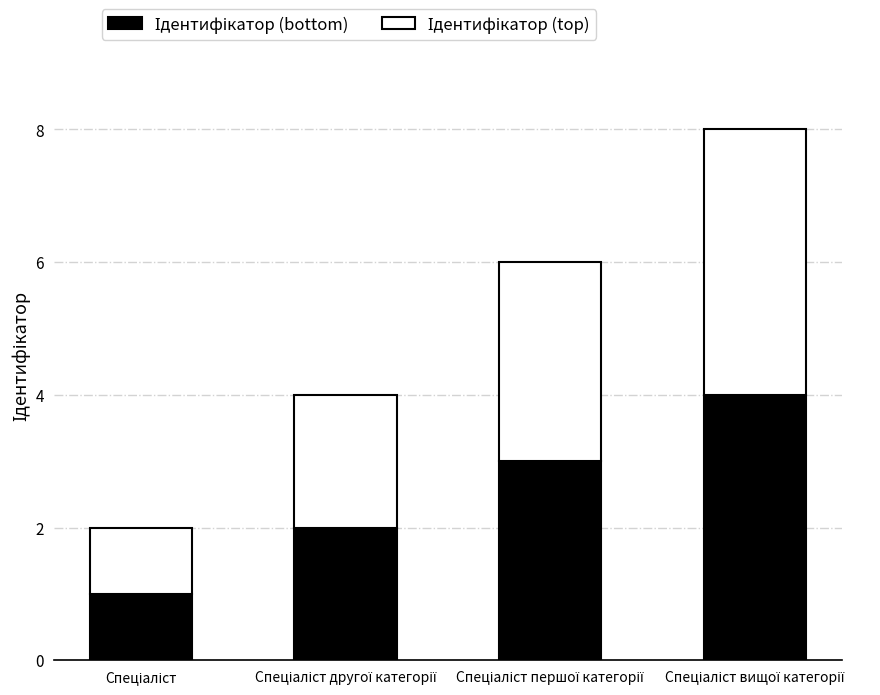

Count the number of data series in this chart.

2